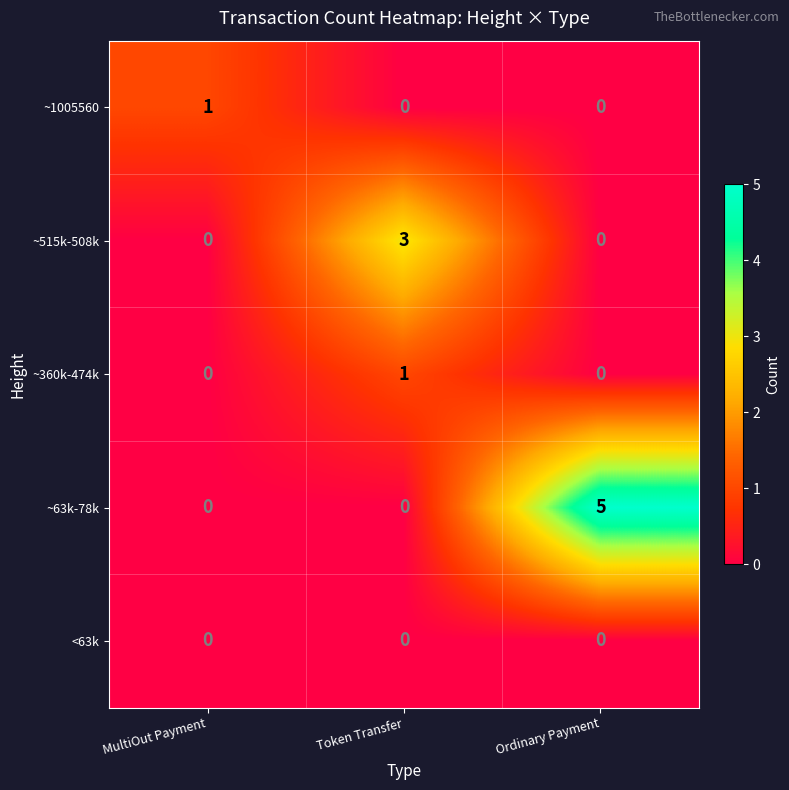

Which series has the largest range (max minus min)?

~63k-78k